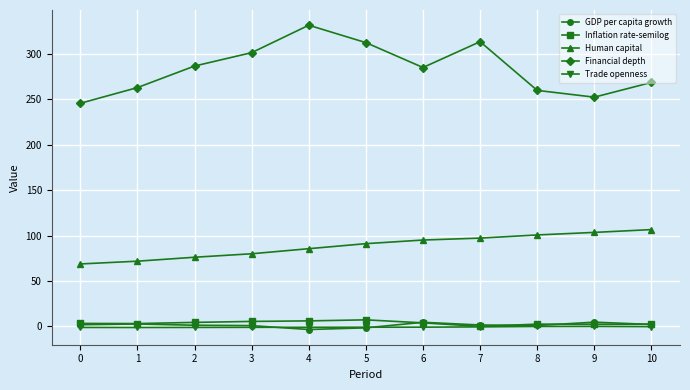

Which series has the widest spread of values?

Financial depth